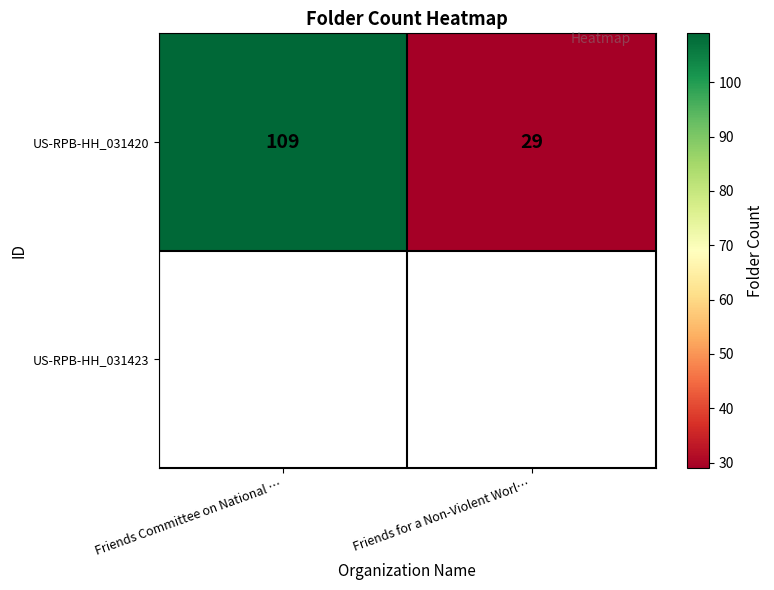

True or false: the data shows 160 at Friends Committee on National ….

False